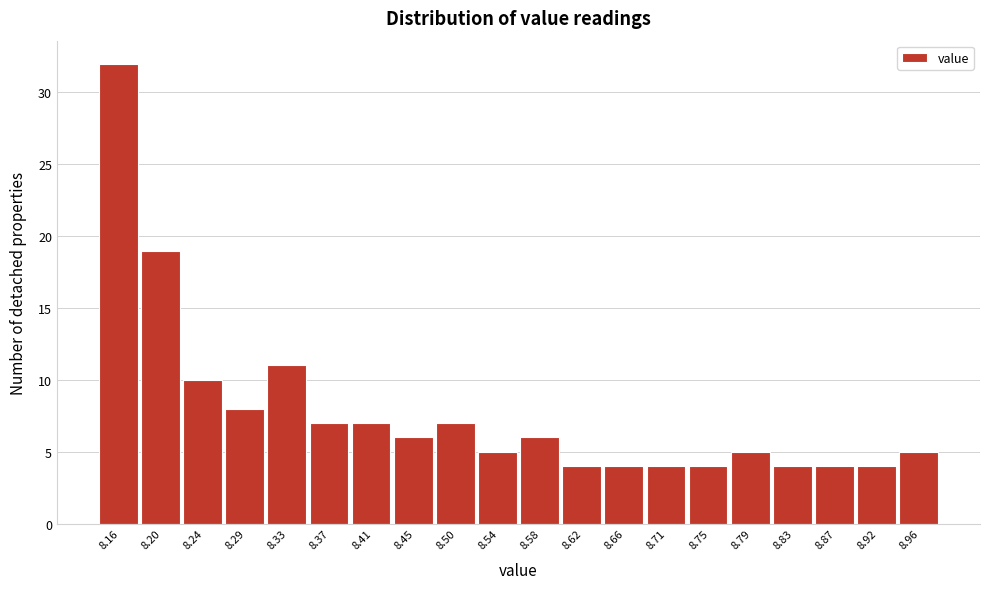

Reading left to right, list all the values displayed in this chart.

32	19	10	8	11	7	7	6	7	5	6	4	4	4	4	5	4	4	4	5